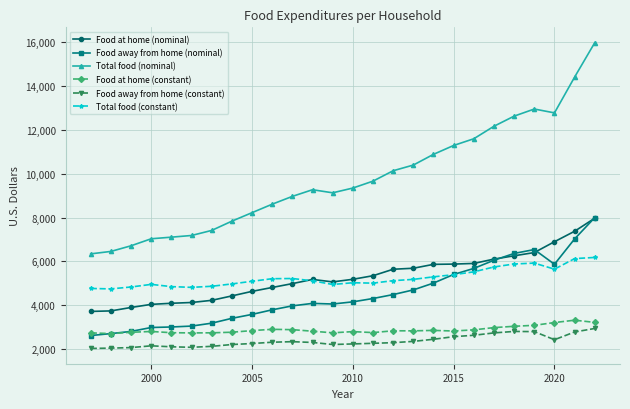

True or false: Total food (constant) has more than 0 interior local peaks.

True